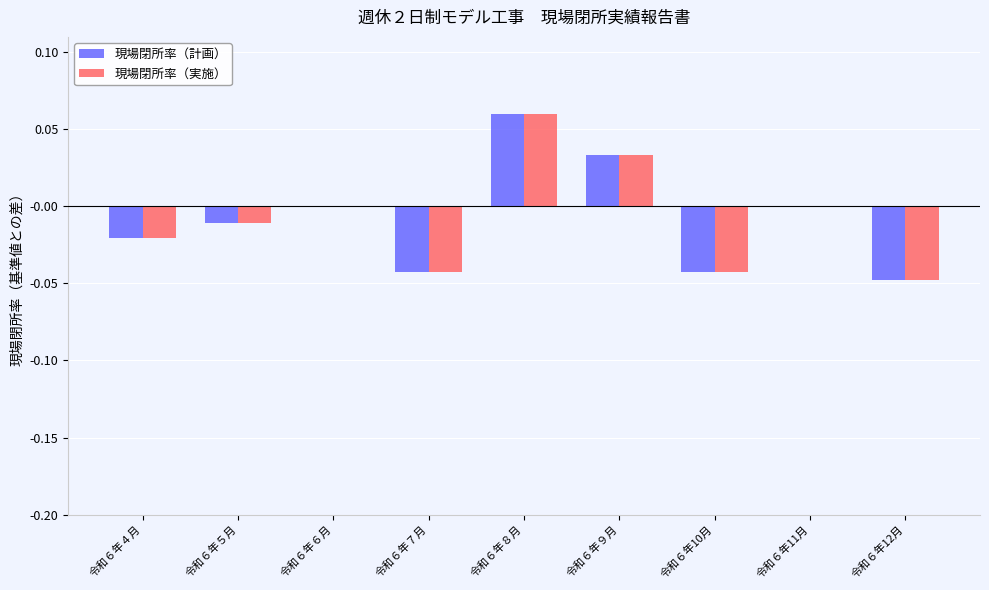

At which category does the chart reach its peak across all series?

令和６年８月